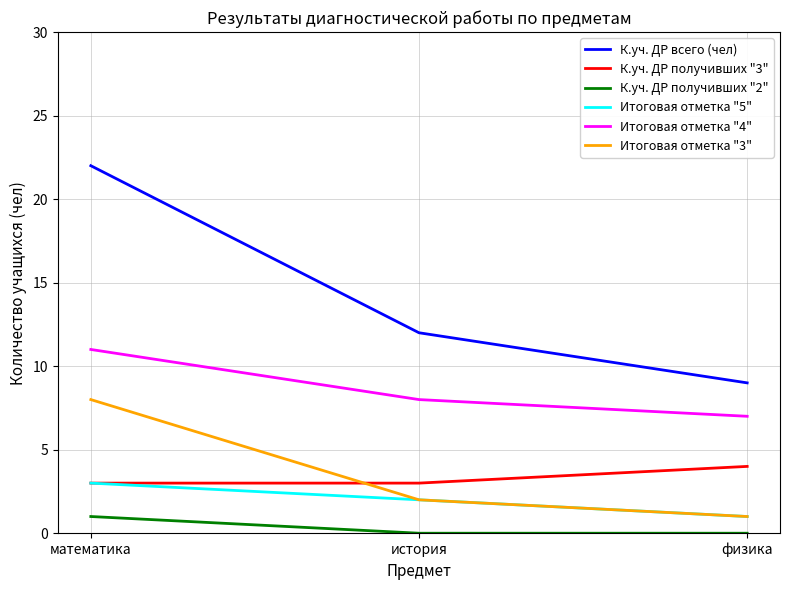

Reading left to right, what are all the values shown in this chart?

К.уч. ДР всего (чел): 22	12	9
К.уч. ДР получивших "3": 3	3	4
К.уч. ДР получивших "2": 1	0	0
Итоговая отметка "5": 3	2	1
Итоговая отметка "4": 11	8	7
Итоговая отметка "3": 8	2	1